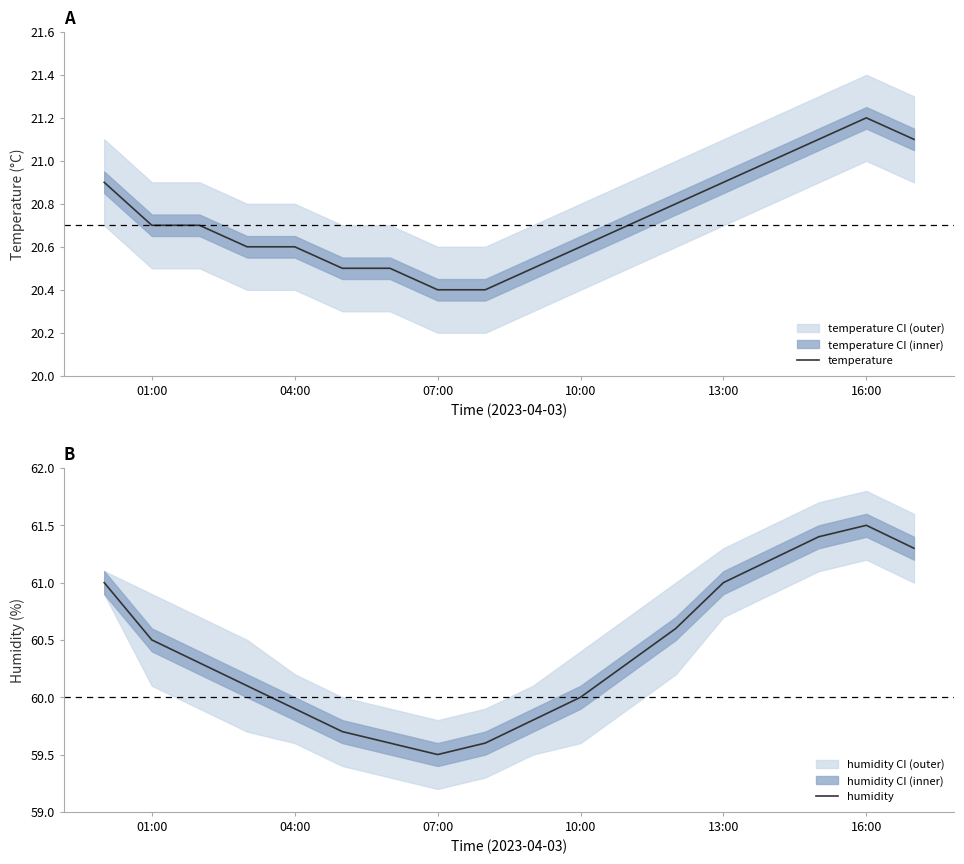

What is the average value of the temperature series?

20.7